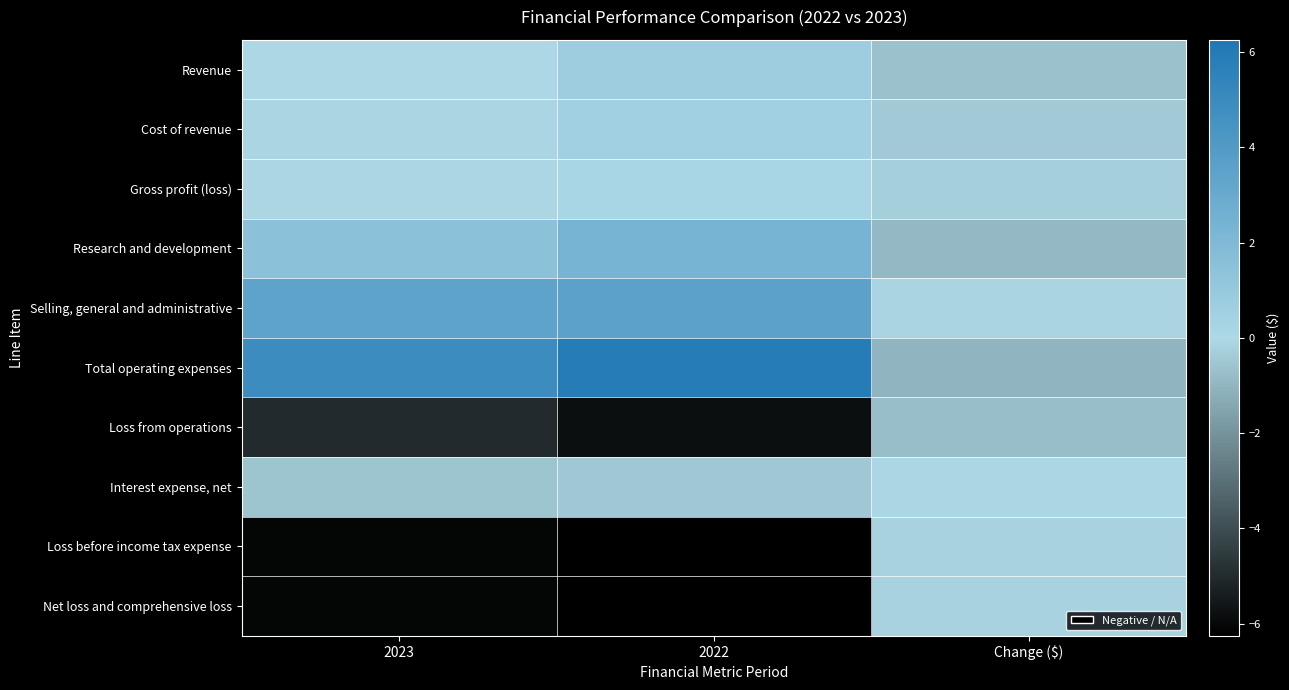

At which category is the sum across all series the highest?

Change ($)